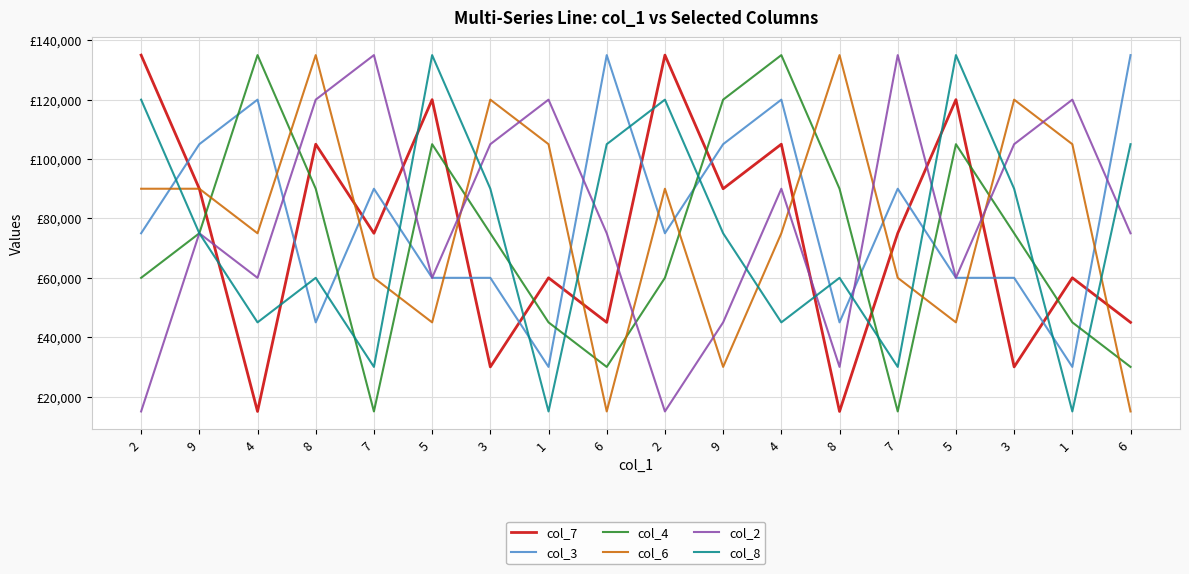

Is it true that col_8 equals 14065 at 4?

False